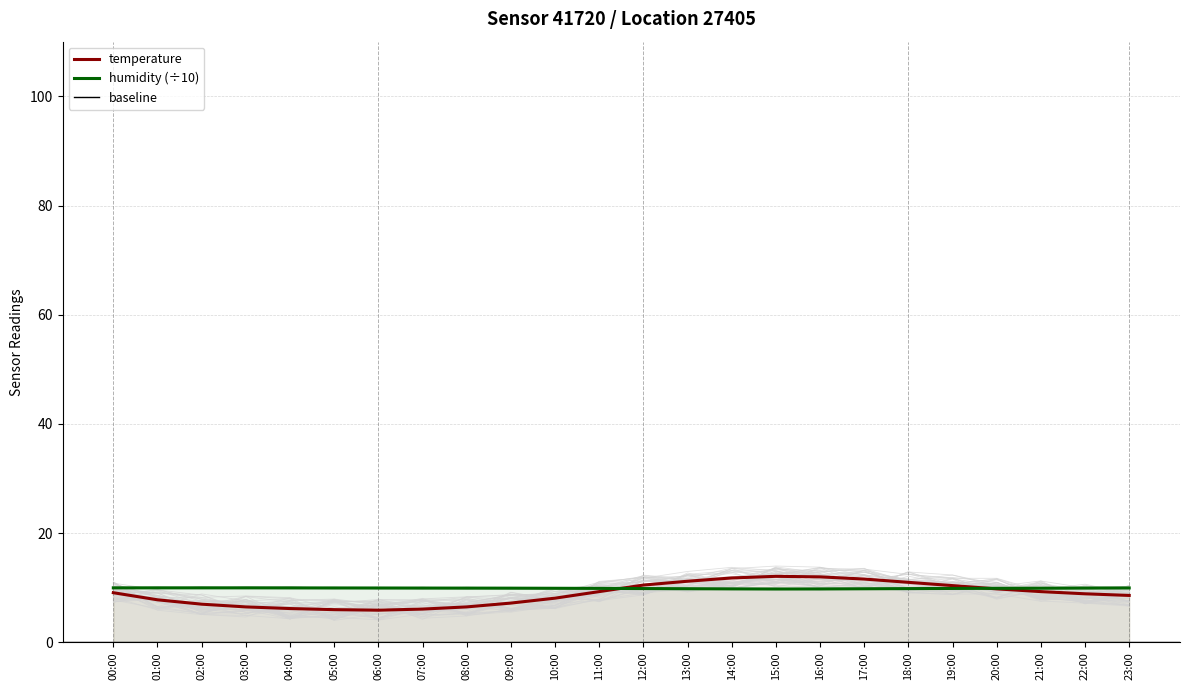

At which category does the chart reach its minimum across all series?

06:00